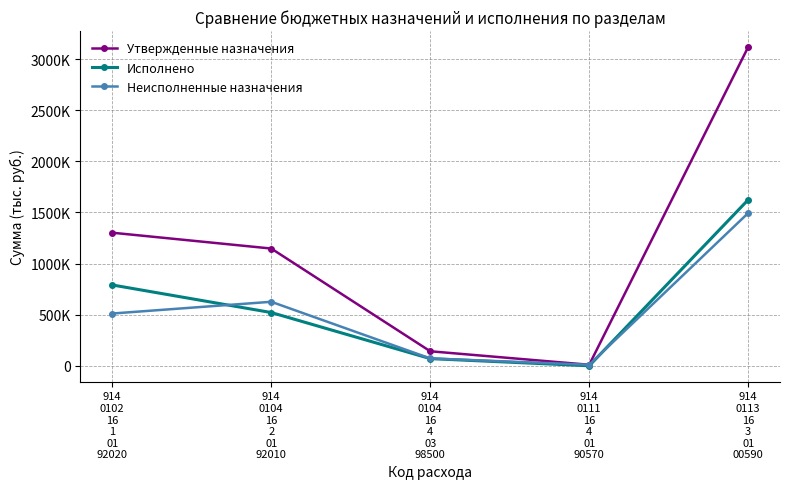

True or false: Исполнено has more than 2 interior local peaks.

False